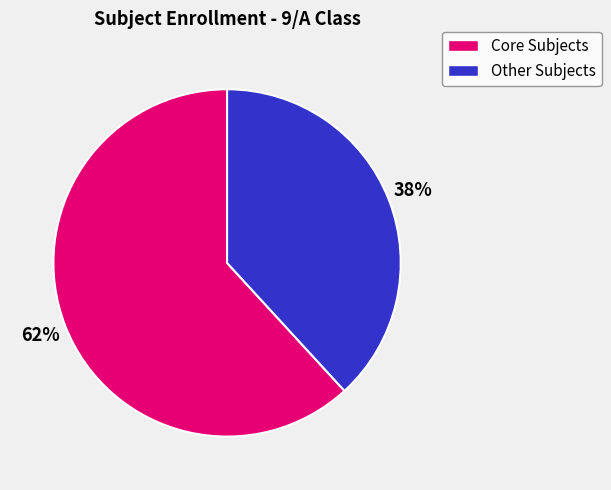

To the nearest percent, what is the average slice percentage?

50%